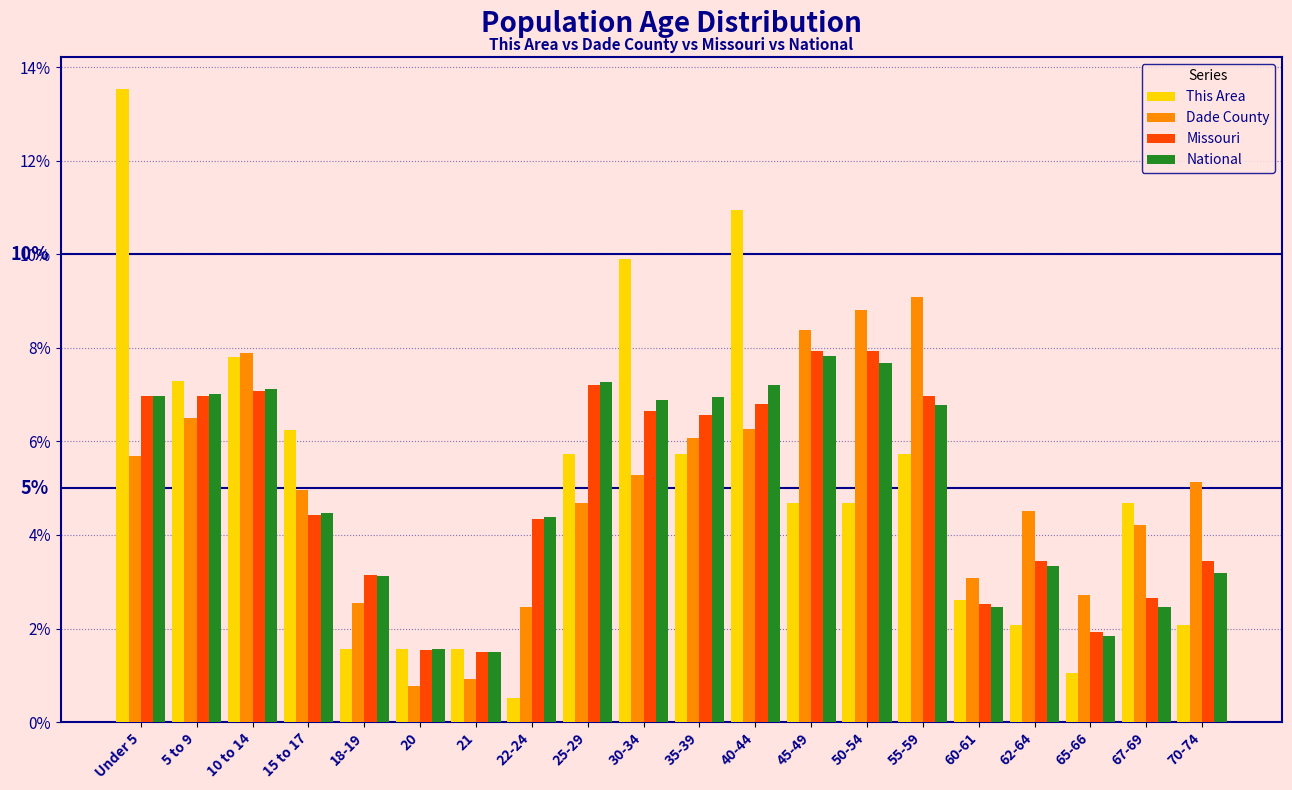

Read the Dade County value at 40-44.

6.3